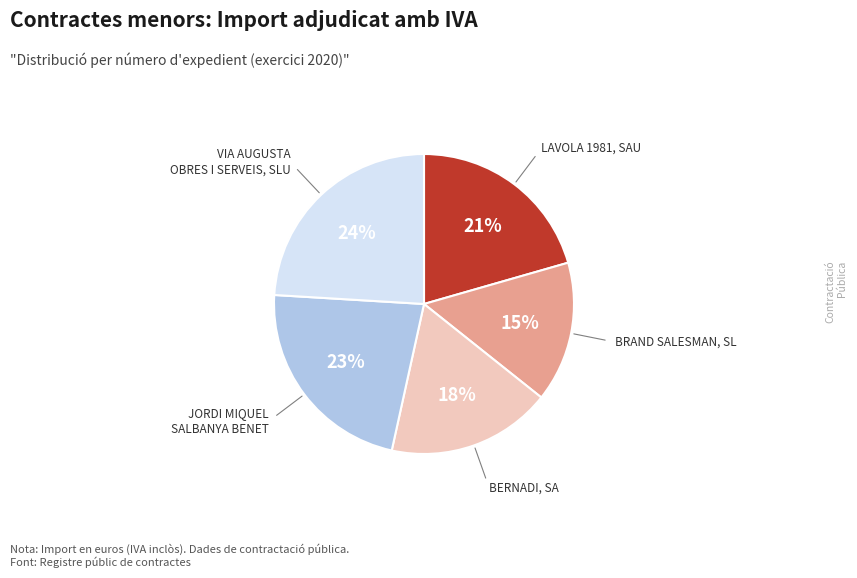

Does any single category account for the majority?

No